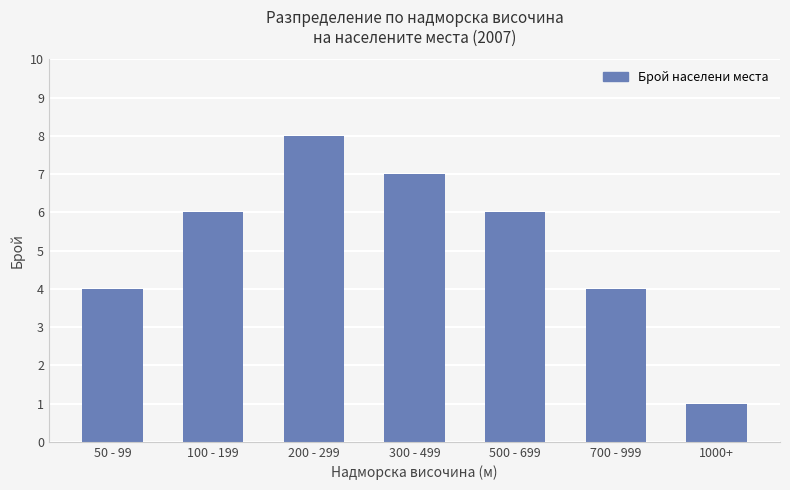

The chart shows a value of 0 at 1000+. True or false?

False